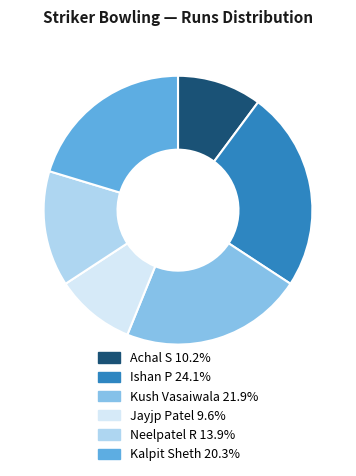

What is the ratio of the value at Kalpit Sheth to the value at Ishan P?

0.8